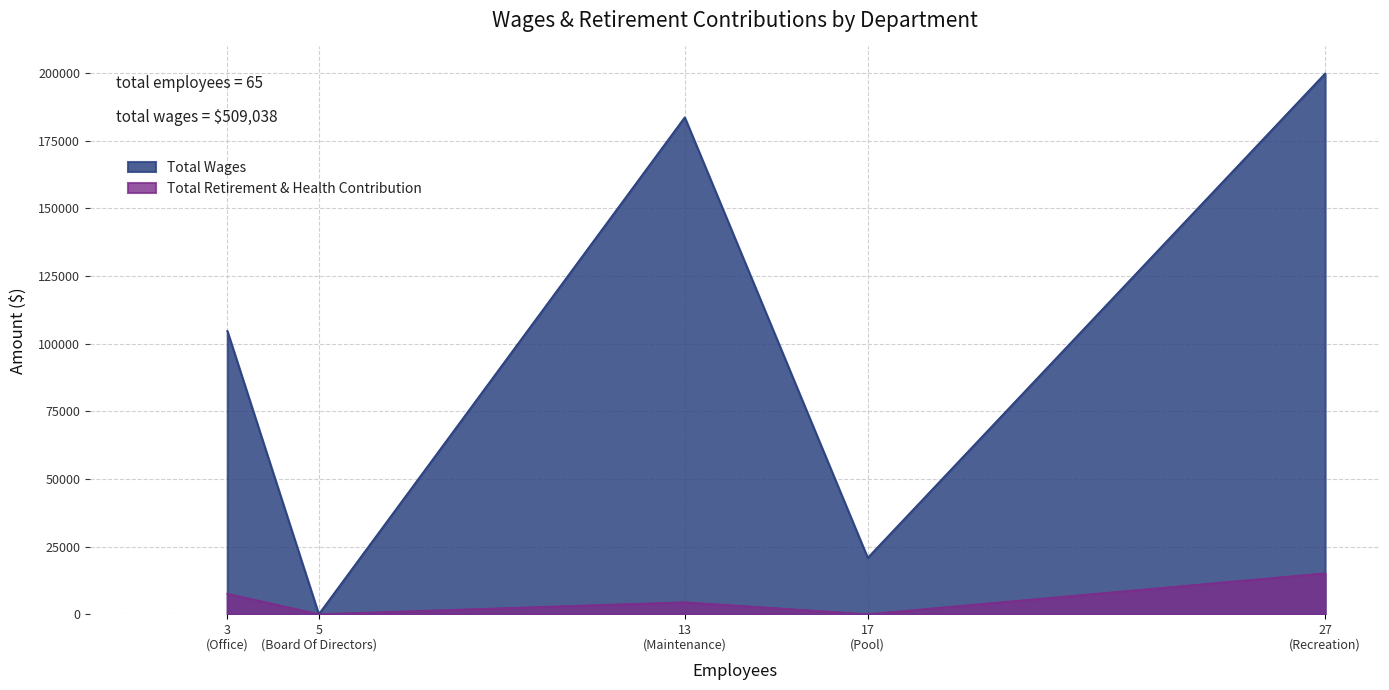

Reading left to right, transcribe all the data shown in this chart.

Total Wages: 104710	0	183645	20837	199846
Total Retirement & Health Contribution: 7557	0	4408	0	15114